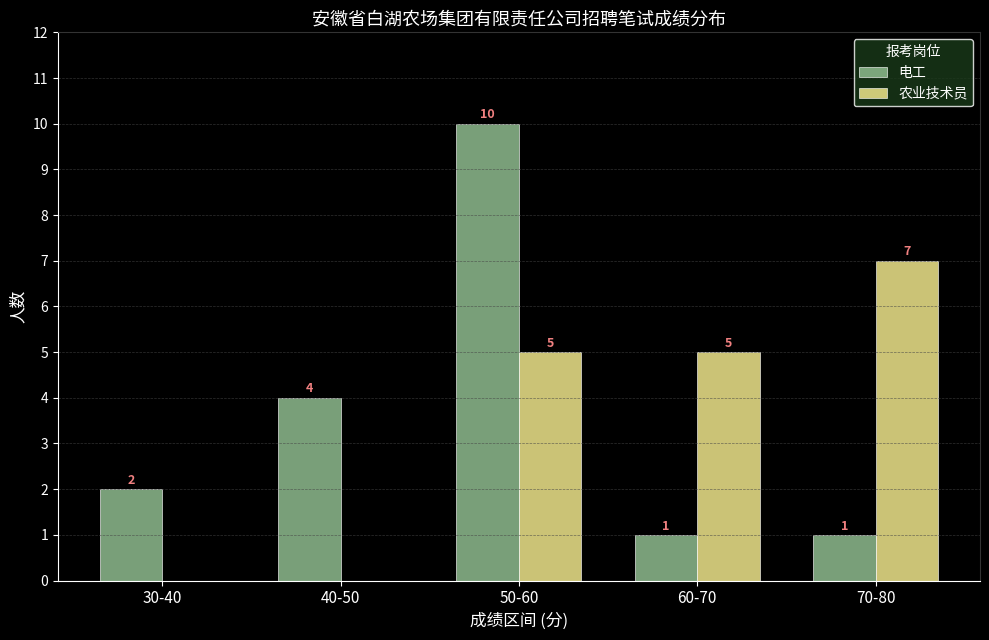

How many groups of bars are there?

5